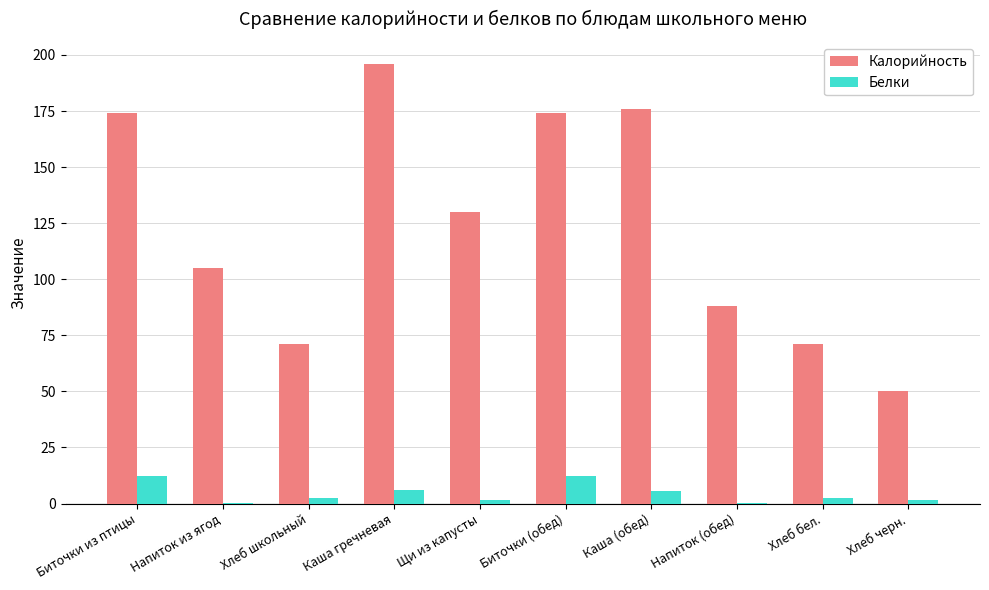

At which label is Калорийность closest to 123?

Щи из капусты